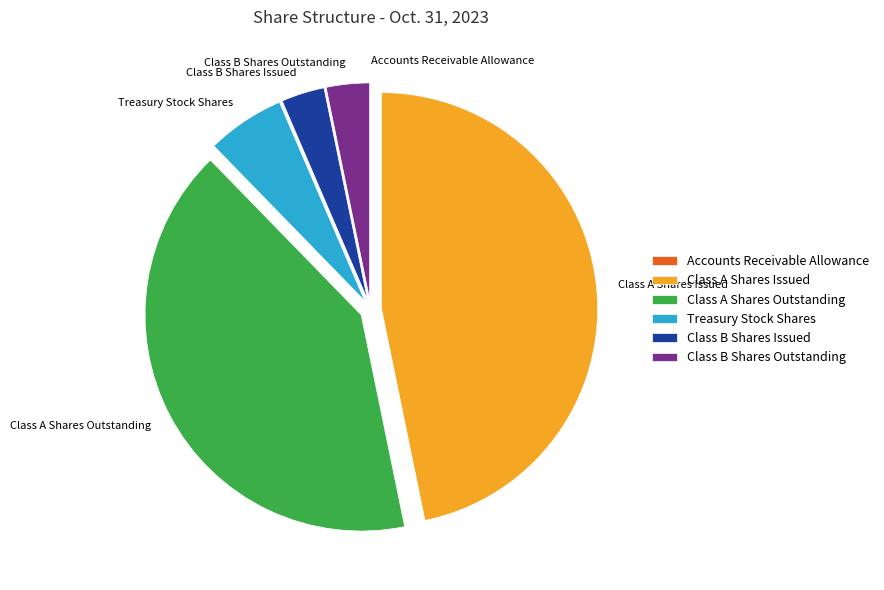

Is the sum of Treasury Stock Shares and Class B Shares Outstanding greater than half?

No